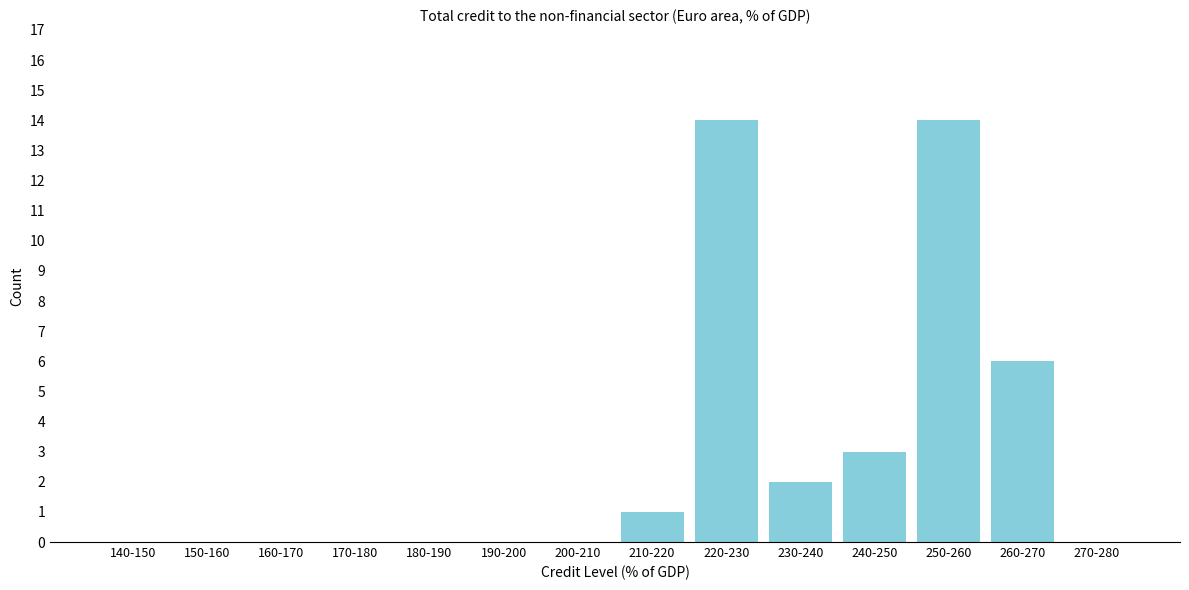

Reading left to right, list all the values displayed in this chart.

140-150=0	150-160=0	160-170=0	170-180=0	180-190=0	190-200=0	200-210=0	210-220=1	220-230=14	230-240=2	240-250=3	250-260=14	260-270=6	270-280=0